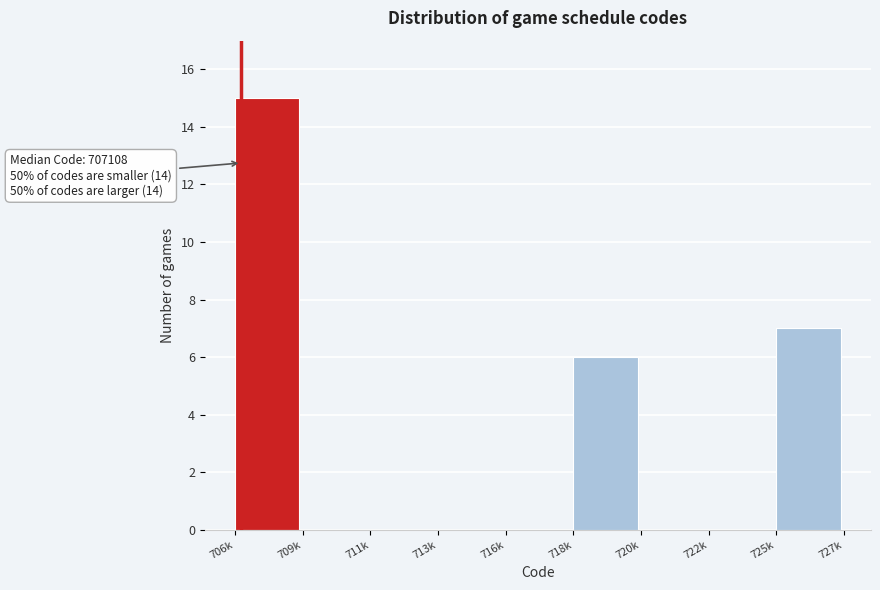

Reading right to left, transcribe all the data shown in this chart.

725k=7	722k=0	720k=0	718k=6	716k=0	713k=0	711k=0	709k=0	706k=15